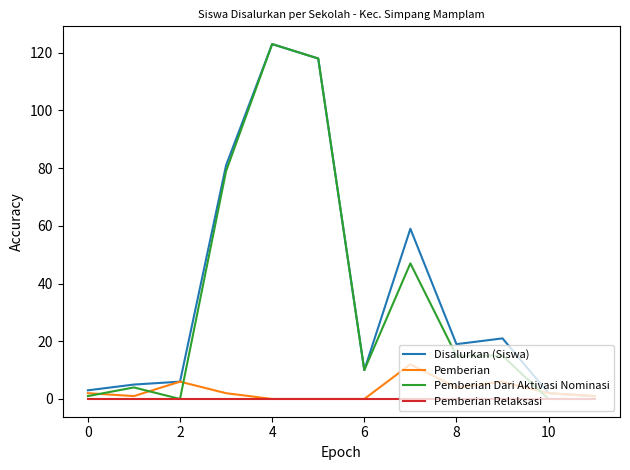

In Disalurkan (Siswa), how many points are lower than both neighbors (excluding endpoints)?

2